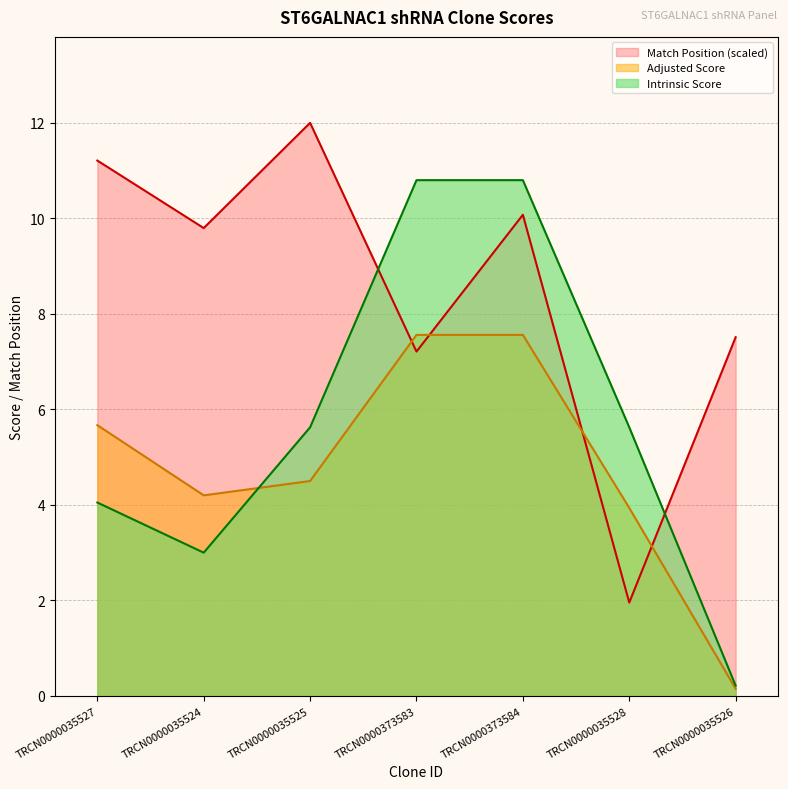

Which category has the highest value across all series?

TRCN0000035525